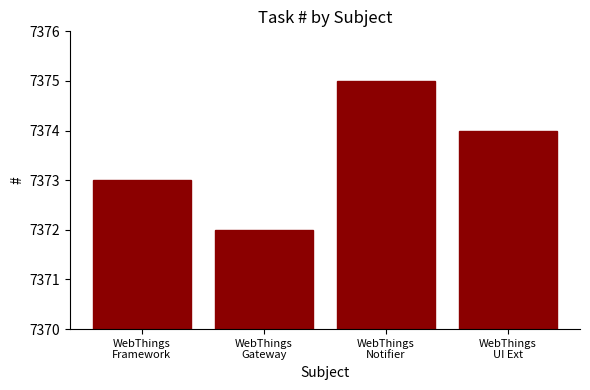

The chart shows a value of 7374 at WebThings
UI Ext. True or false?

True